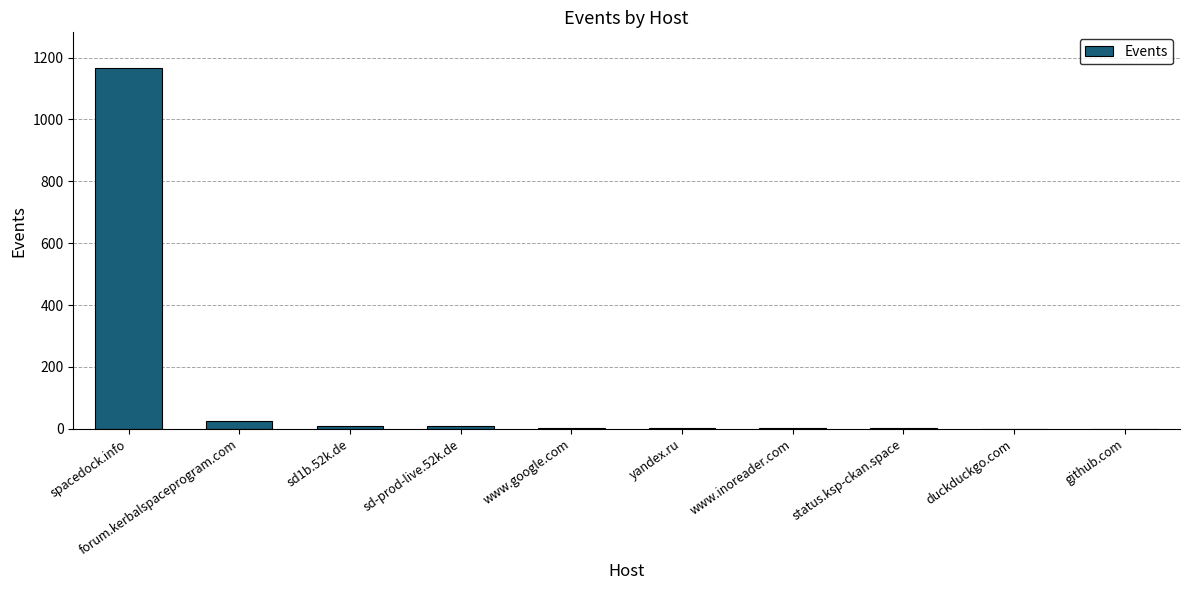

Is it true that the value at yandex.ru is 3?

True